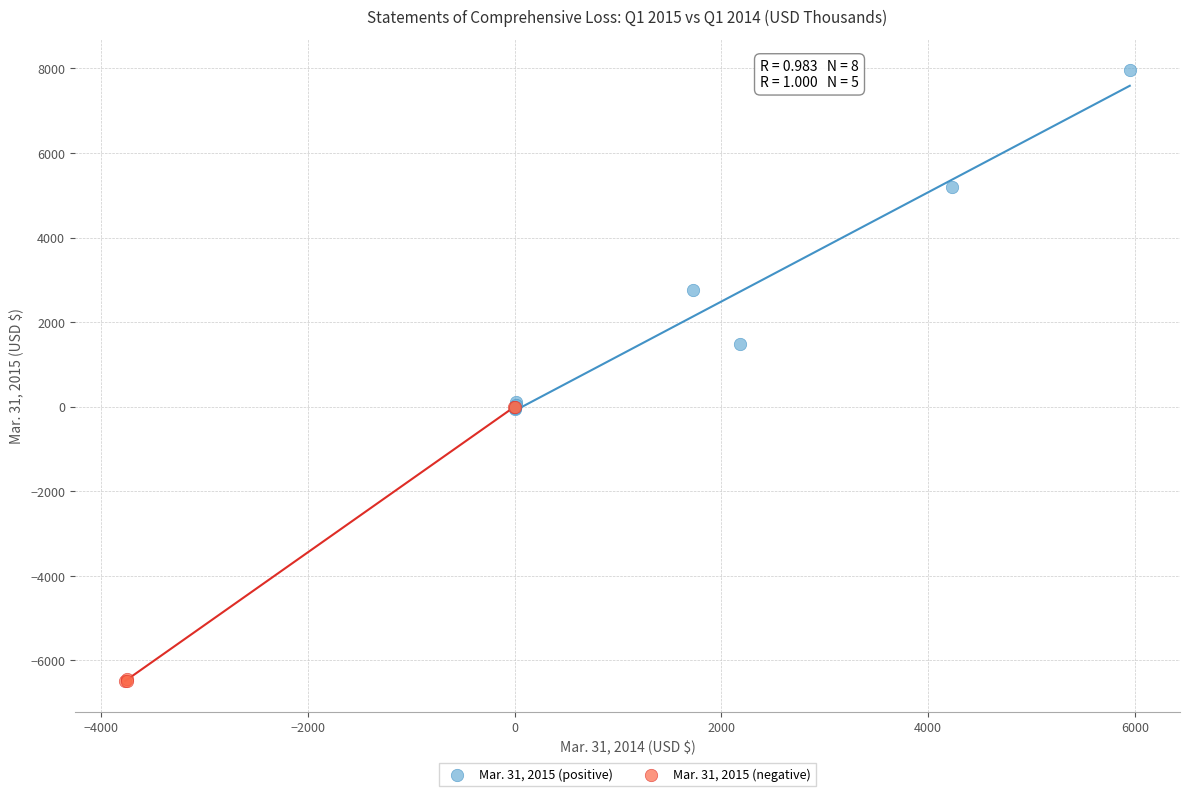

Which series reaches the minimum Y coordinate?

Mar. 31, 2015 (negative)